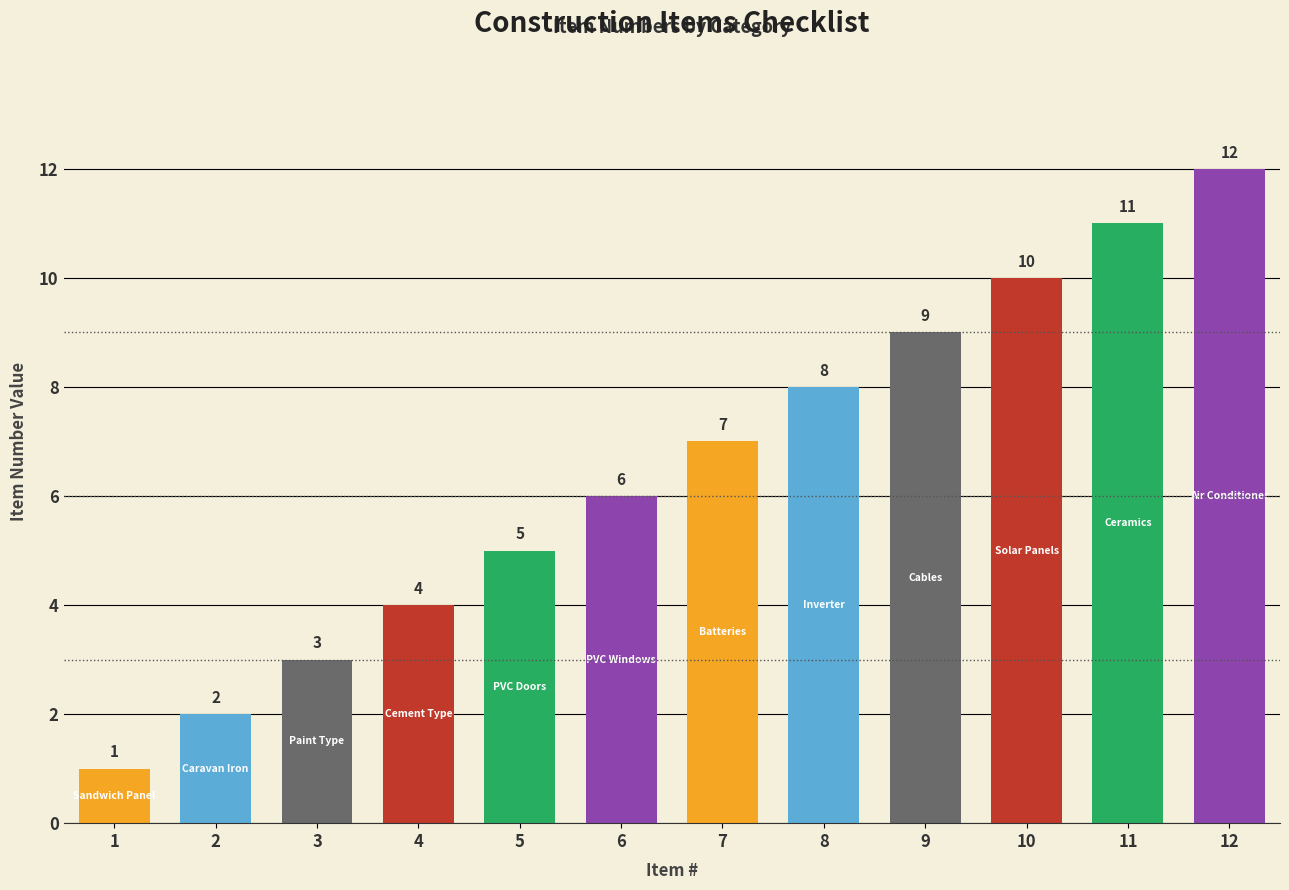

The chart shows a value of 6 at 6. True or false?

True